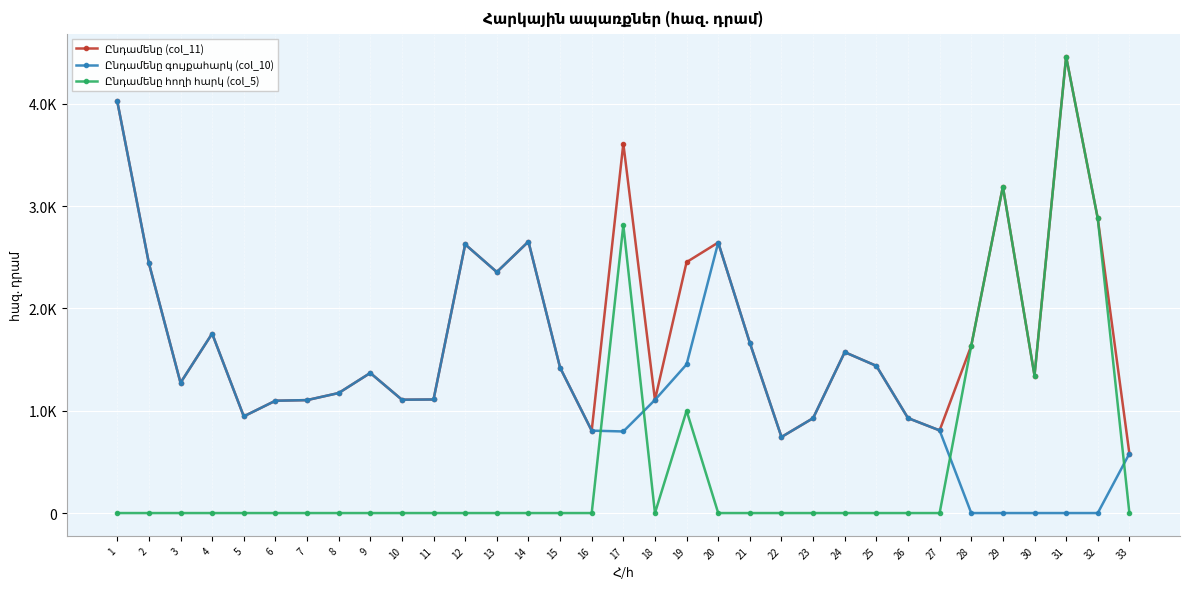

What is the total value across all series at 4?

3509.8